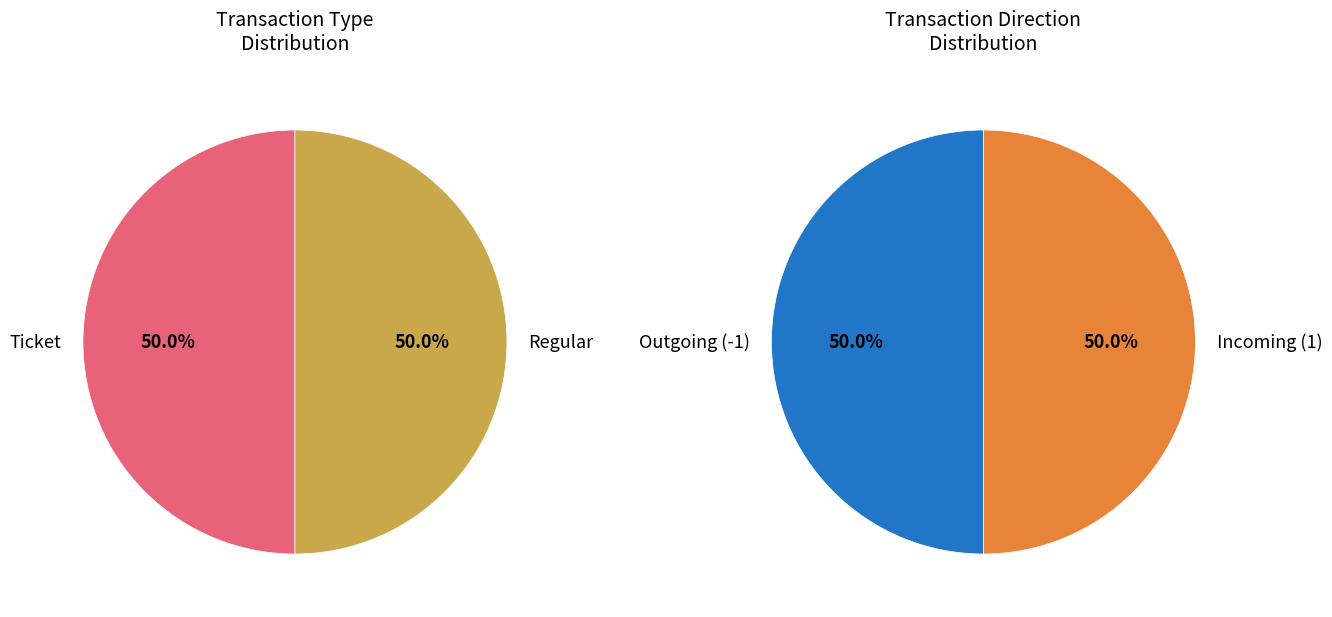

How many slices are in this pie chart?

2